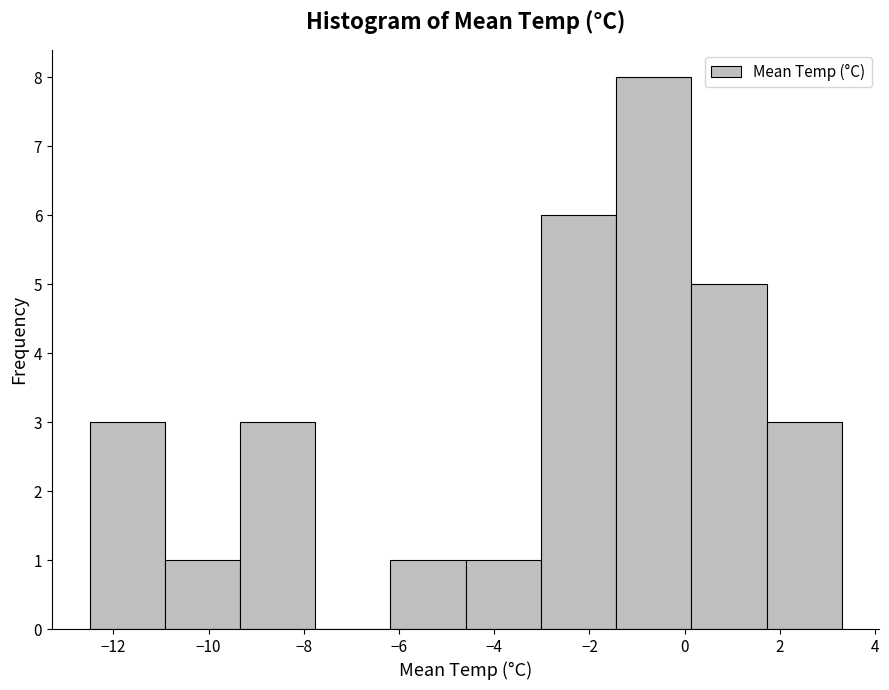

Reading left to right, transcribe this chart: for each bar, give the range it covers on the x-axis and its height. Neither the bar edges nor the heights are printed on the chart, so give them approximately, as read against the axes.

-12.50 to -10.92: 3
-10.92 to -9.34: 1
-9.34 to -7.76: 3
-7.76 to -6.18: 0
-6.18 to -4.60: 1
-4.60 to -3.02: 1
-3.02 to -1.44: 6
-1.44 to 0.14: 8
0.14 to 1.72: 5
1.72 to 3.30: 3